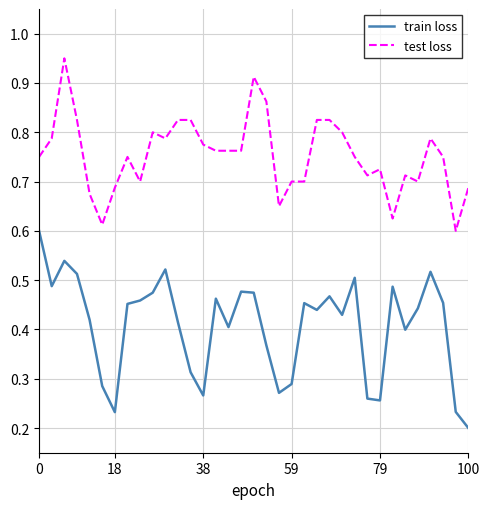

List the series in order of their peak value, lowest first.

train loss, test loss